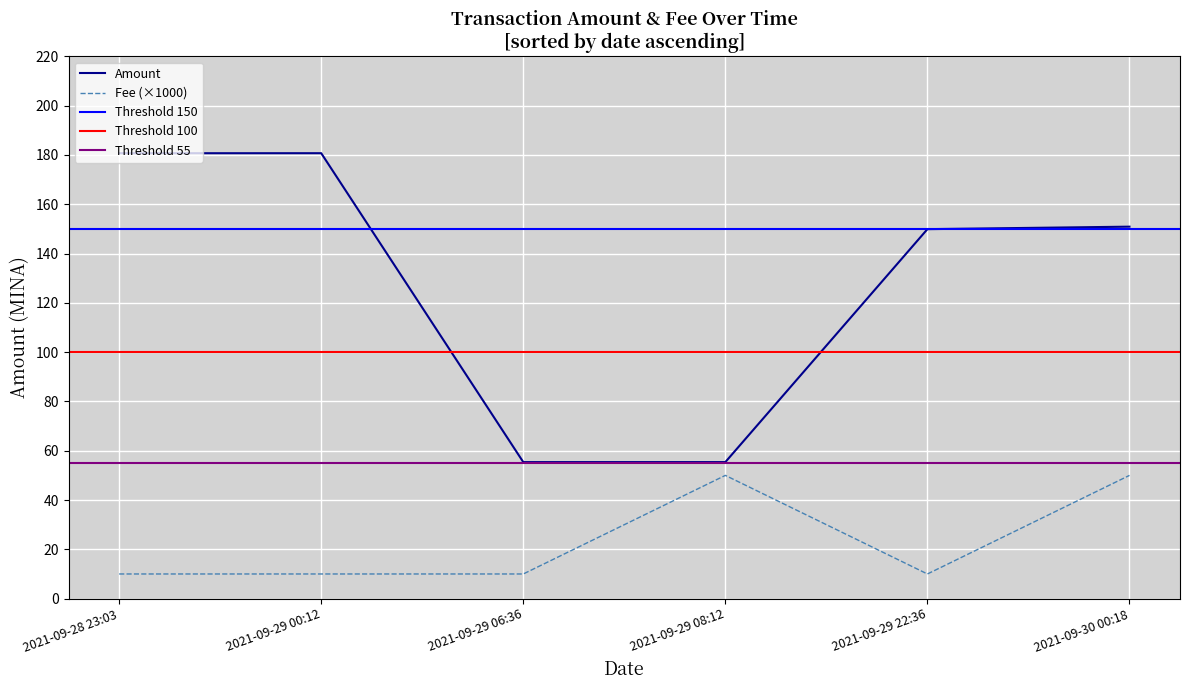

Reading right to left, list all the values displayed in this chart.

Amount: 2021-09-30 00:18=150.9	2021-09-29 22:36=149.9	2021-09-29 08:12=55.4	2021-09-29 06:36=55.4	2021-09-29 00:12=180.7	2021-09-28 23:03=180.7
Fee: 2021-09-30 00:18=50.0	2021-09-29 22:36=10.0	2021-09-29 08:12=50.0	2021-09-29 06:36=10.0	2021-09-29 00:12=10.0	2021-09-28 23:03=10.0